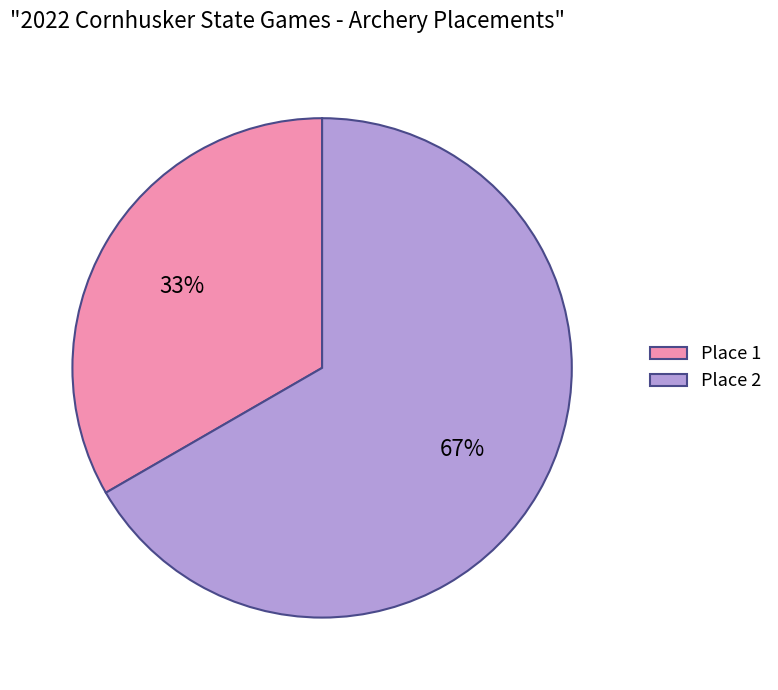

Do Place 1 and Place 2 together represent more than half of the pie?

Yes